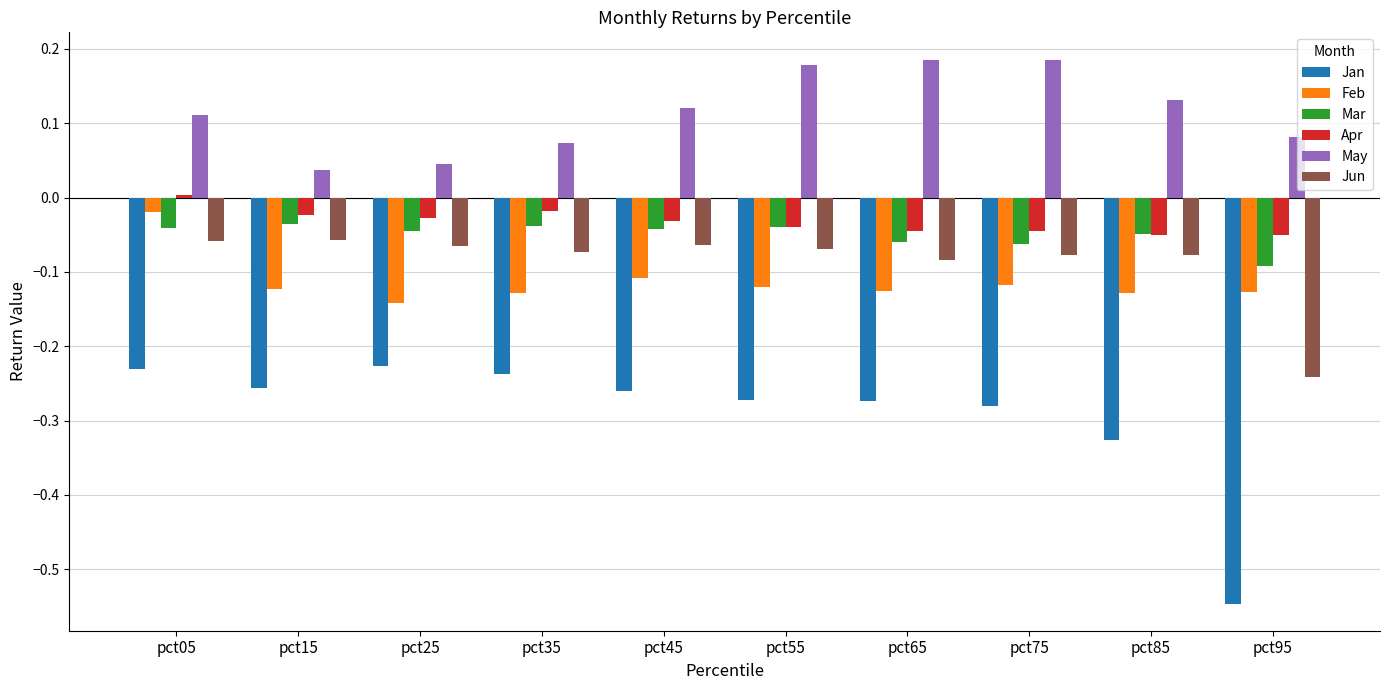

Which category has the highest value in the Feb series?

pct05